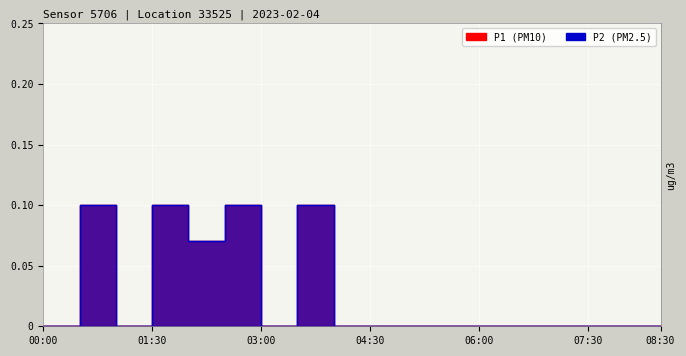

Count the P2 values in the range 0 to 1.

18